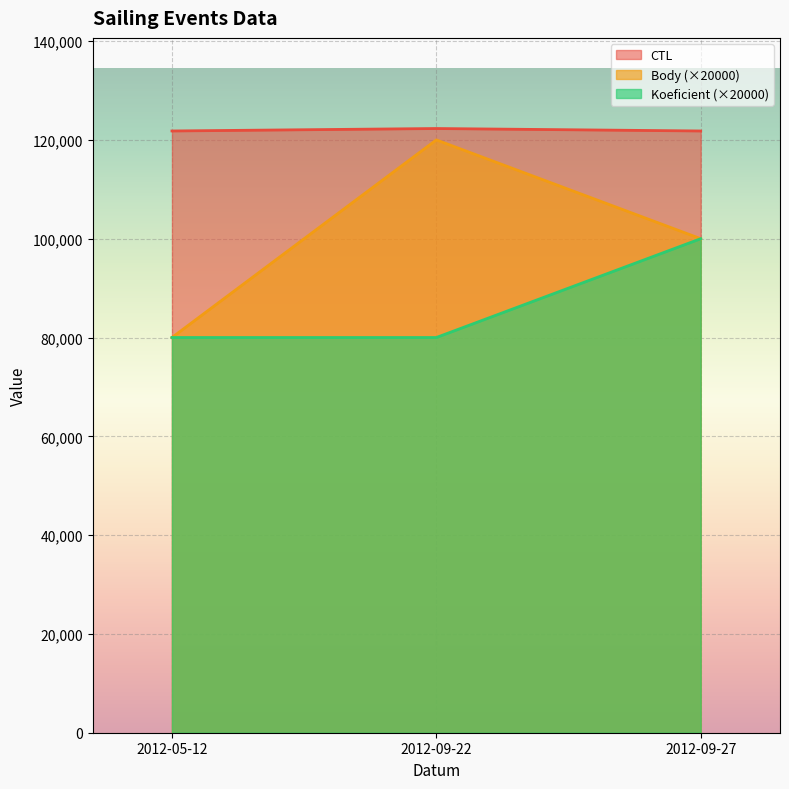

Which series has the largest range (max minus min)?

Body (×20000)